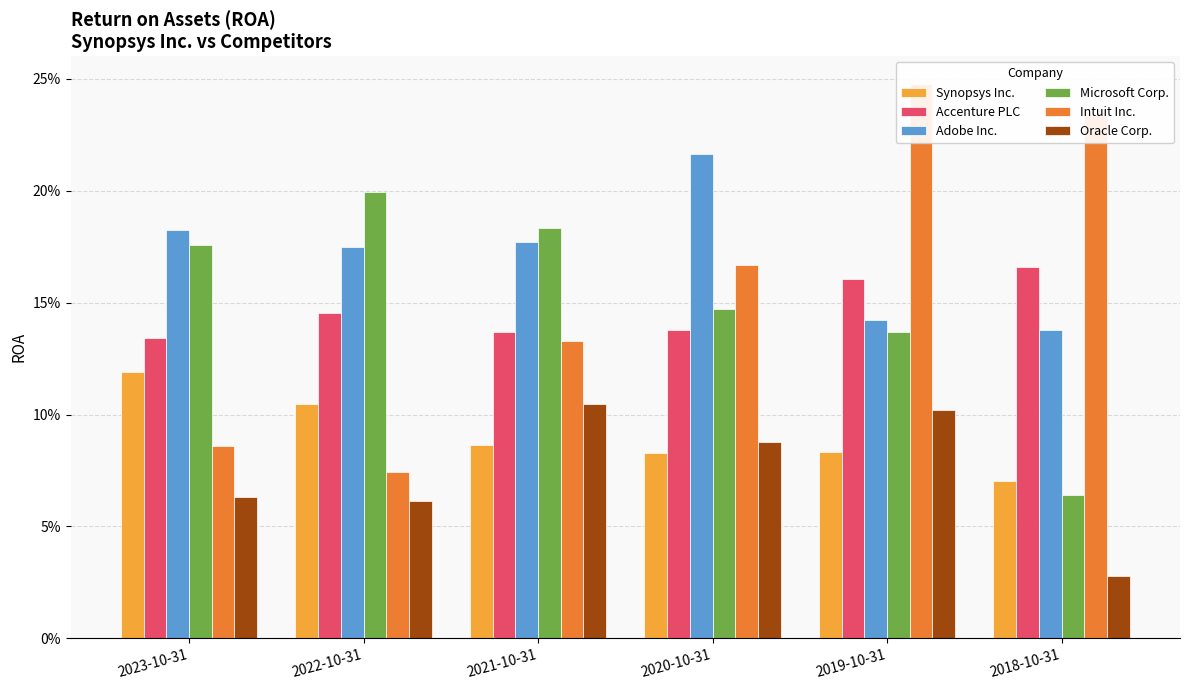

At 2021-10-31, list the series in order from largest to smallest.

Microsoft Corp., Adobe Inc., Accenture PLC, Intuit Inc., Oracle Corp., Synopsys Inc.